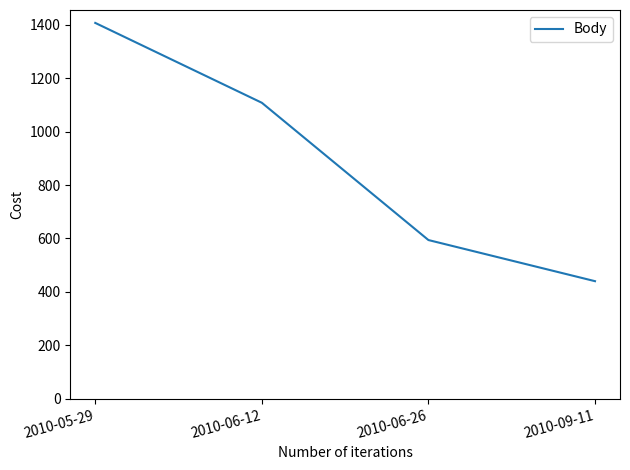

Approximately how many times larger is the value at 2010-06-12 compared to 2010-05-29?

0.8